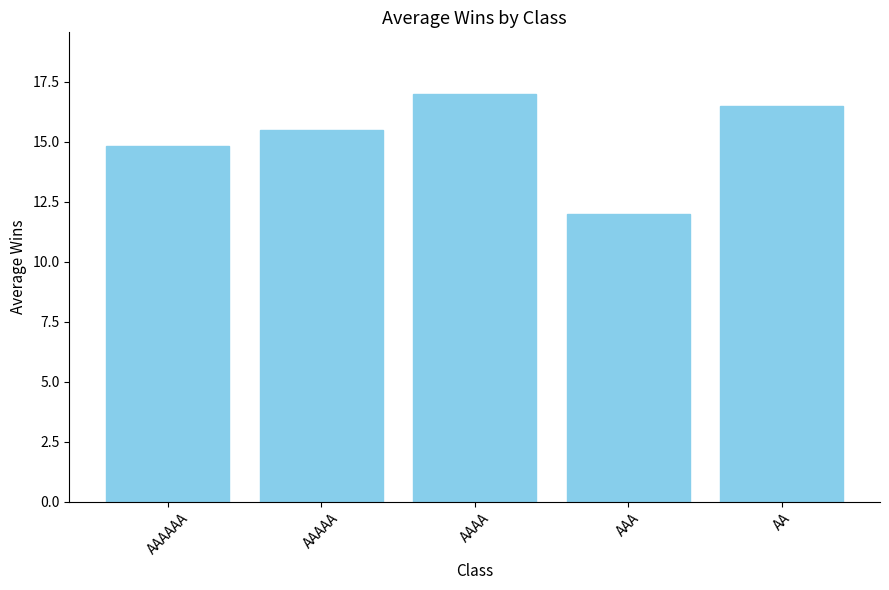

Rank the categories by value from lowest to highest.

AAA, AAAAAA, AAAAA, AA, AAAA